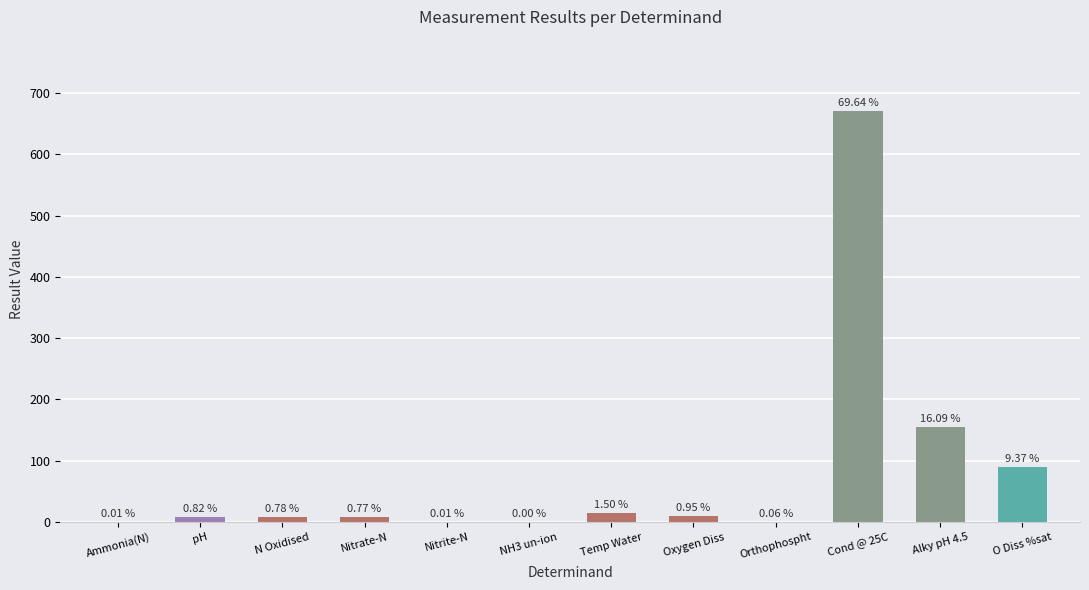

Reading left to right, what are all the values shown in this chart?

Ammonia(N)=0.1	pH=7.9	N Oxidised=7.5	Nitrate-N=7.4	Nitrite-N=0.1	NH3 un-ion=0.0	Temp Water=14.5	Oxygen Diss=9.2	Orthophospht=0.5	Cond @ 25C=671.0	Alky pH 4.5=155.0	O Diss %sat=90.3